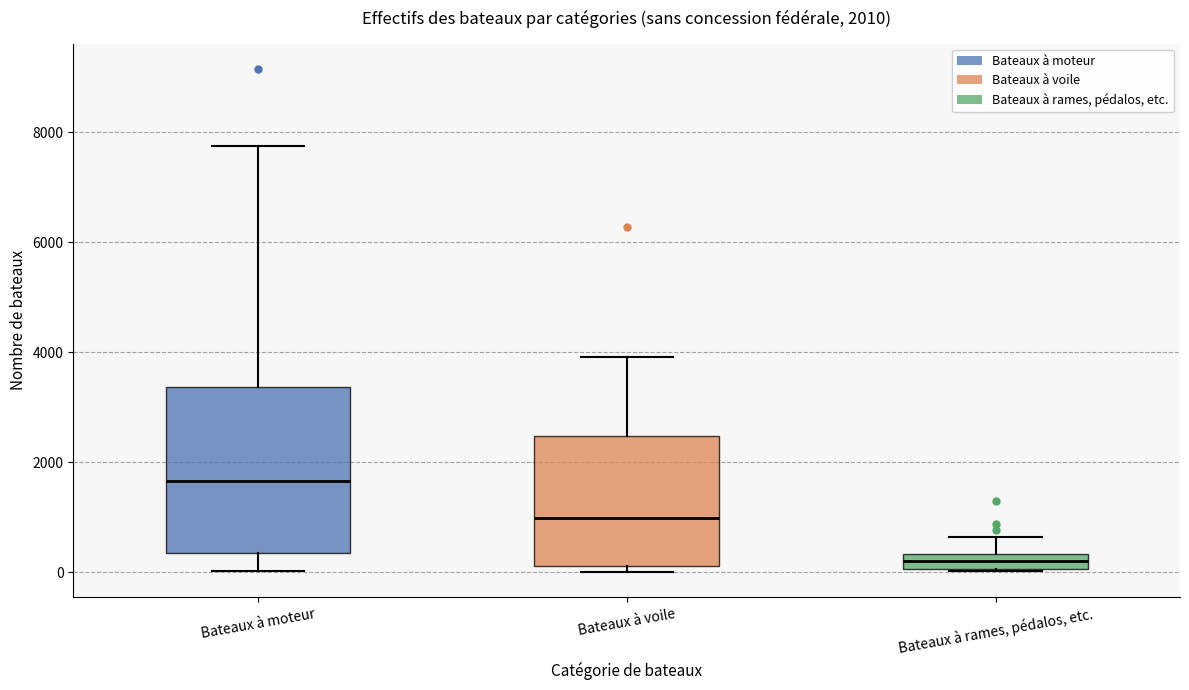

Comparing the boxes themselves (not the whiskers), which one is the tallest?

Bateaux à moteur